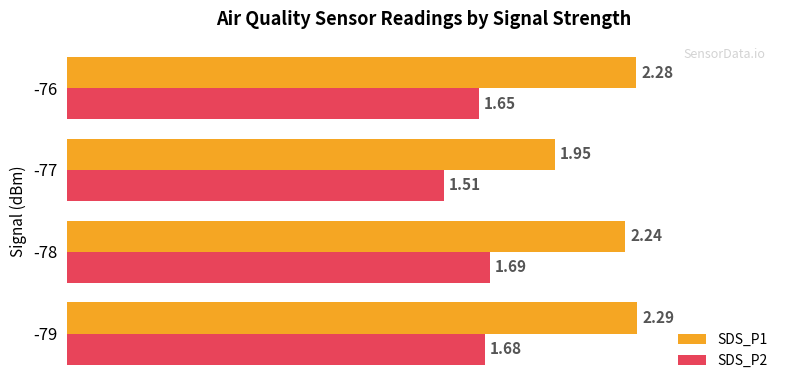

Which category has the lowest value in the SDS_P1 series?

-77